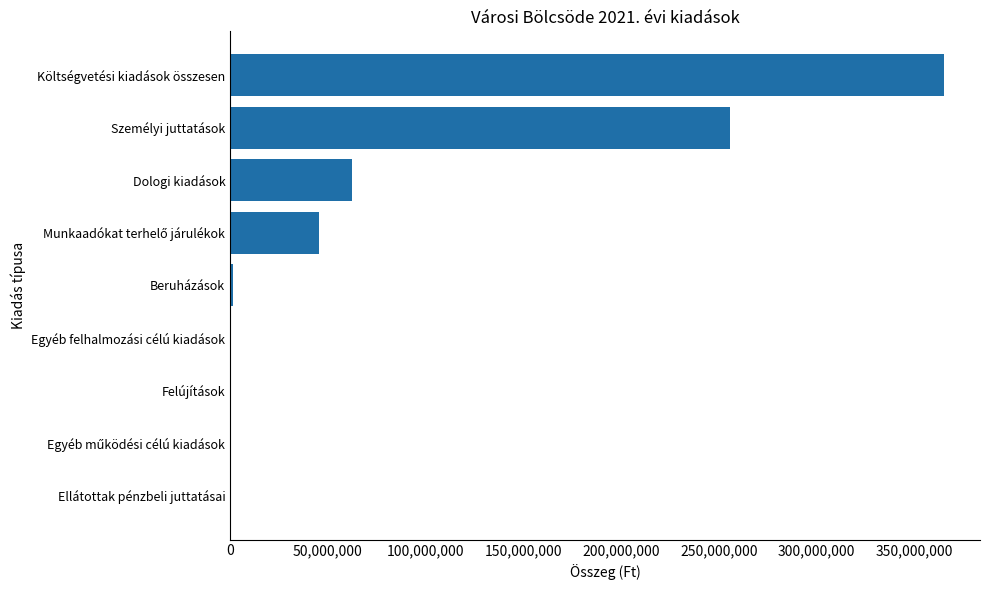

How many categories are shown in the chart?

9